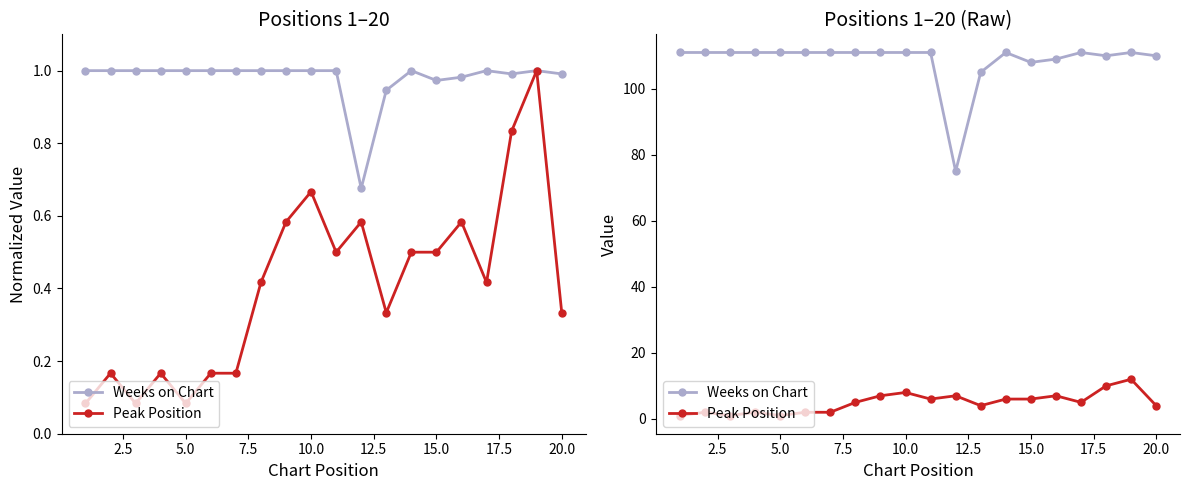

True or false: Weeks on Chart has a value of 111 at 7.5.

True